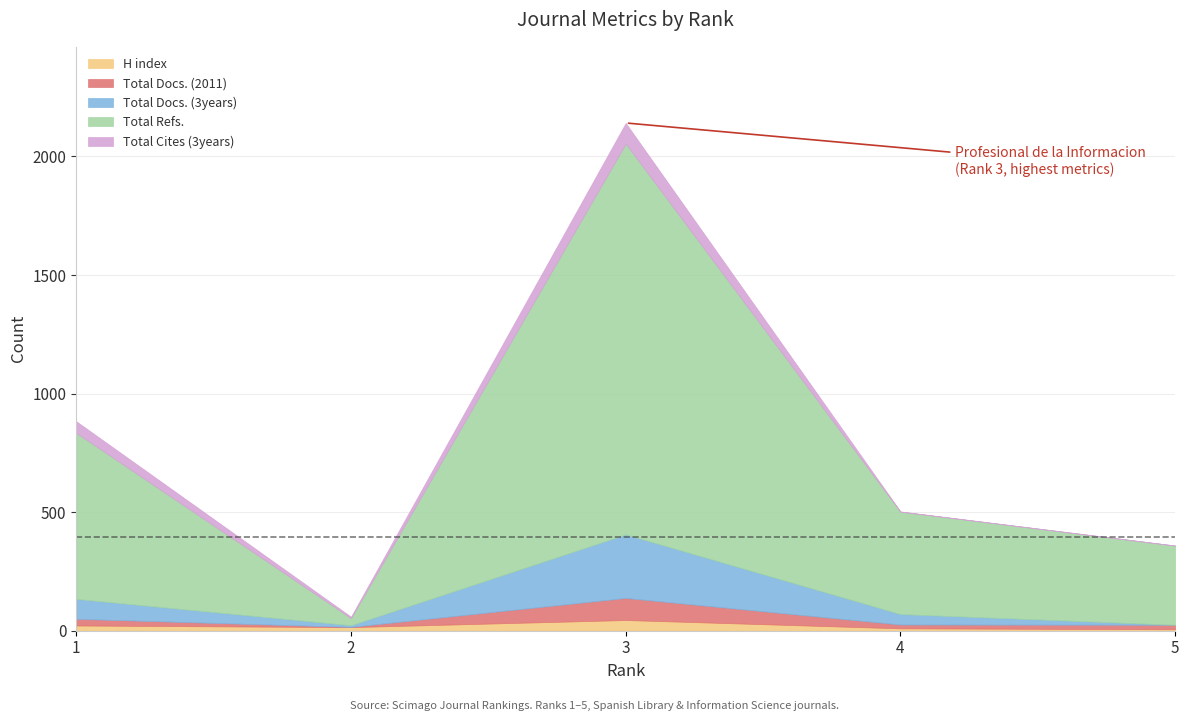

What are all the series names shown in the legend?

H index, Total Docs. (2011), Total Docs. (3years), Total Refs., Total Cites (3years)